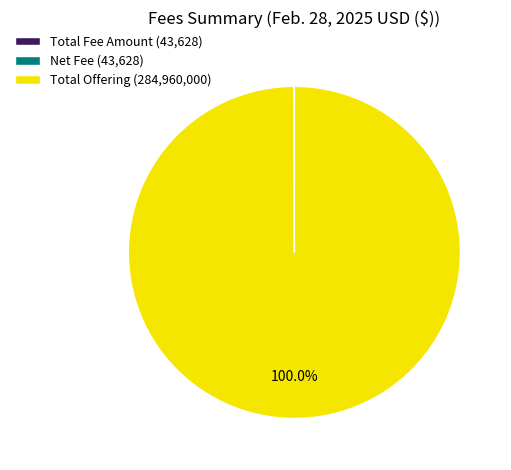

Does any single category account for the majority?

Yes